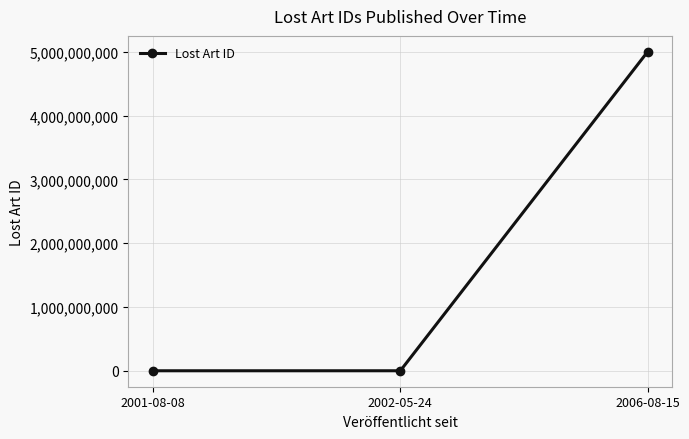

What position from the right is 2006-08-15?

1